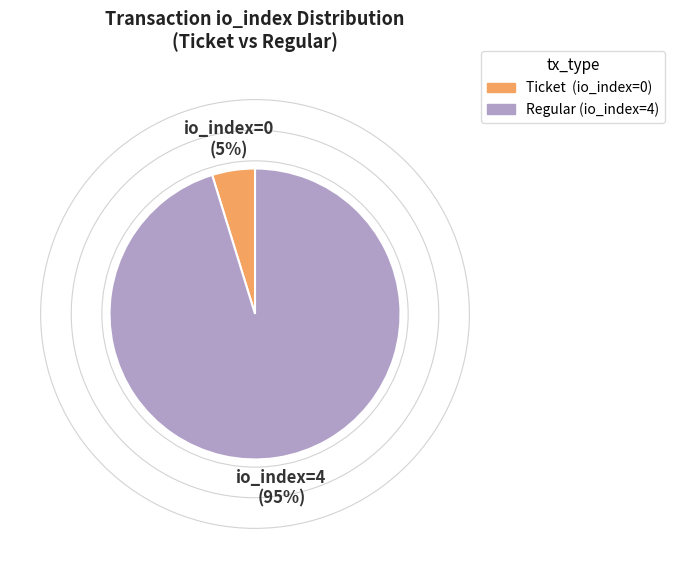

Is there a majority slice in this chart?

Yes